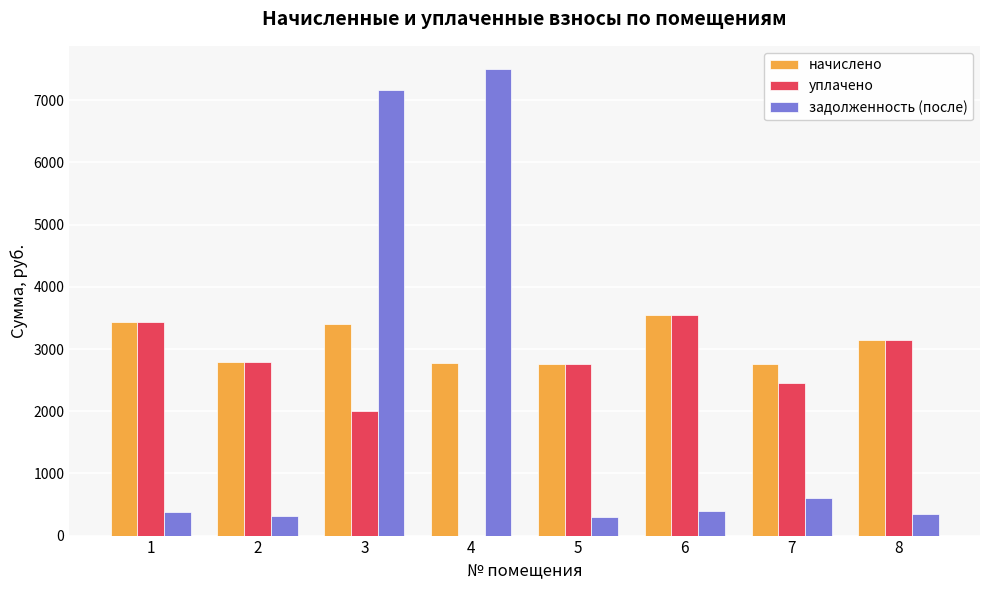

What is the total value across all series at 1?

7249.8